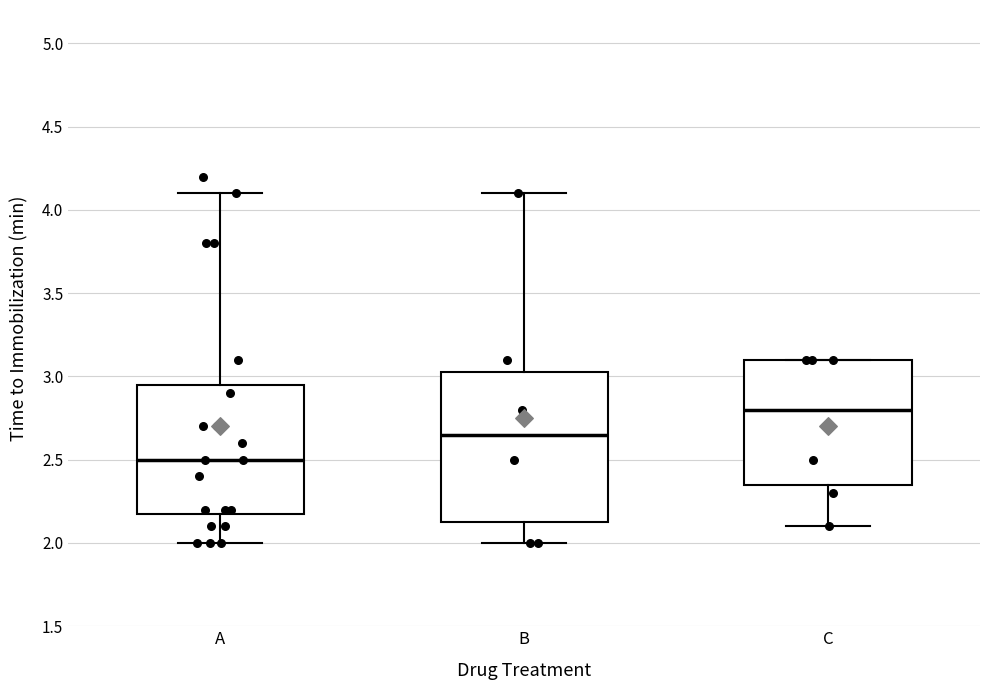

Reading left to right, read every box against the y-axis: the position of its median line, the range the box covers, and the ends of its whiskers. The values are not printed on the chart, so give them approximately, as read against the axis.

A: median 2.50, box 2.20 to 2.95, whiskers 2.00 to 4.10
B: median 2.65, box 2.15 to 3.05, whiskers 2.00 to 4.10
C: median 2.80, box 2.35 to 3.10, whiskers 2.10 to 3.10